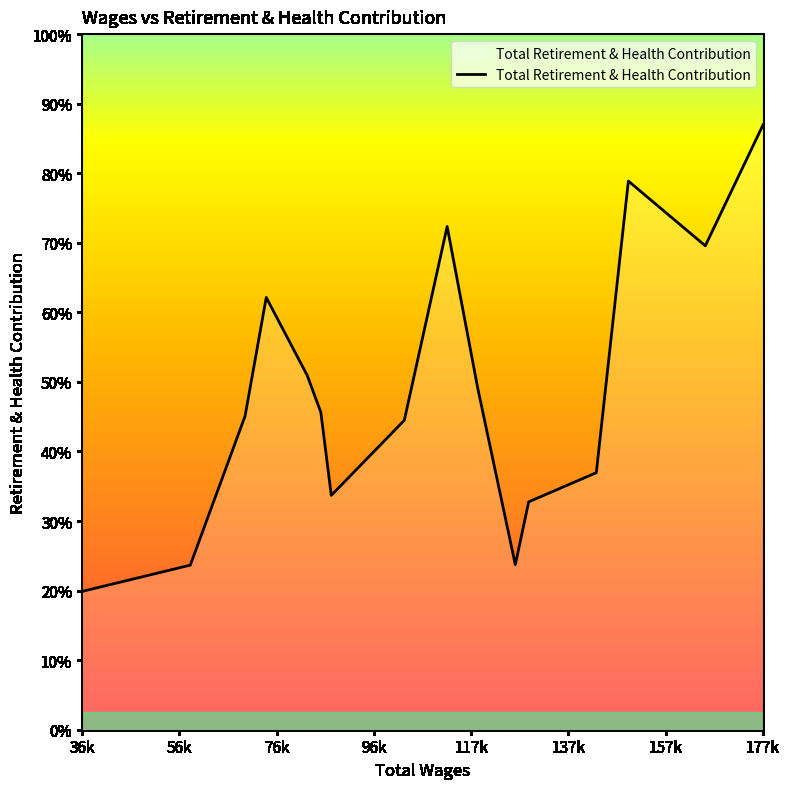

Does the chart display data point markers on the line(s)?

No